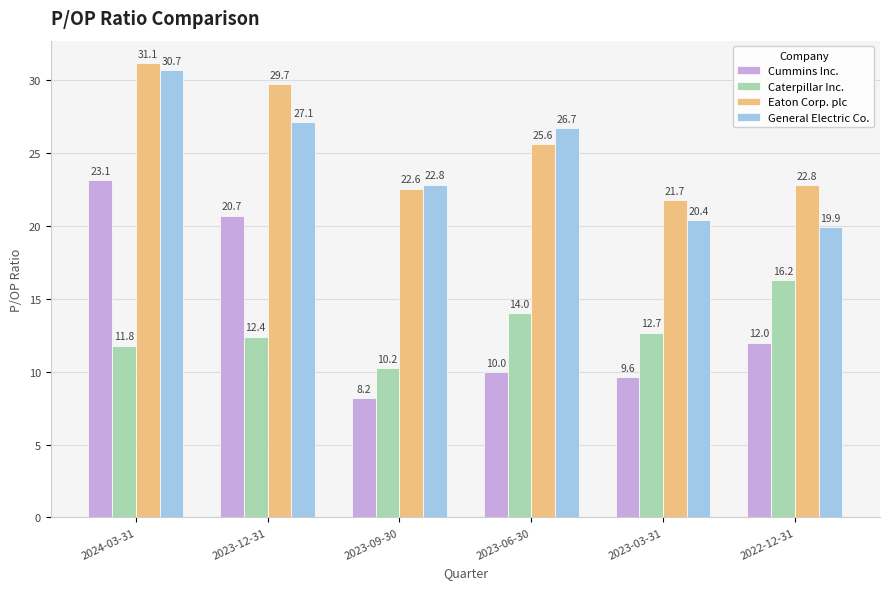

What is the spread (max minus min) of values at 2023-12-31?

17.3